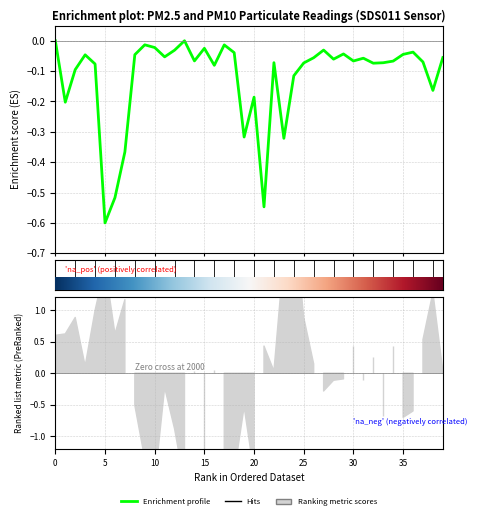

Which has a higher value, 00:05 or 00:01?

00:01